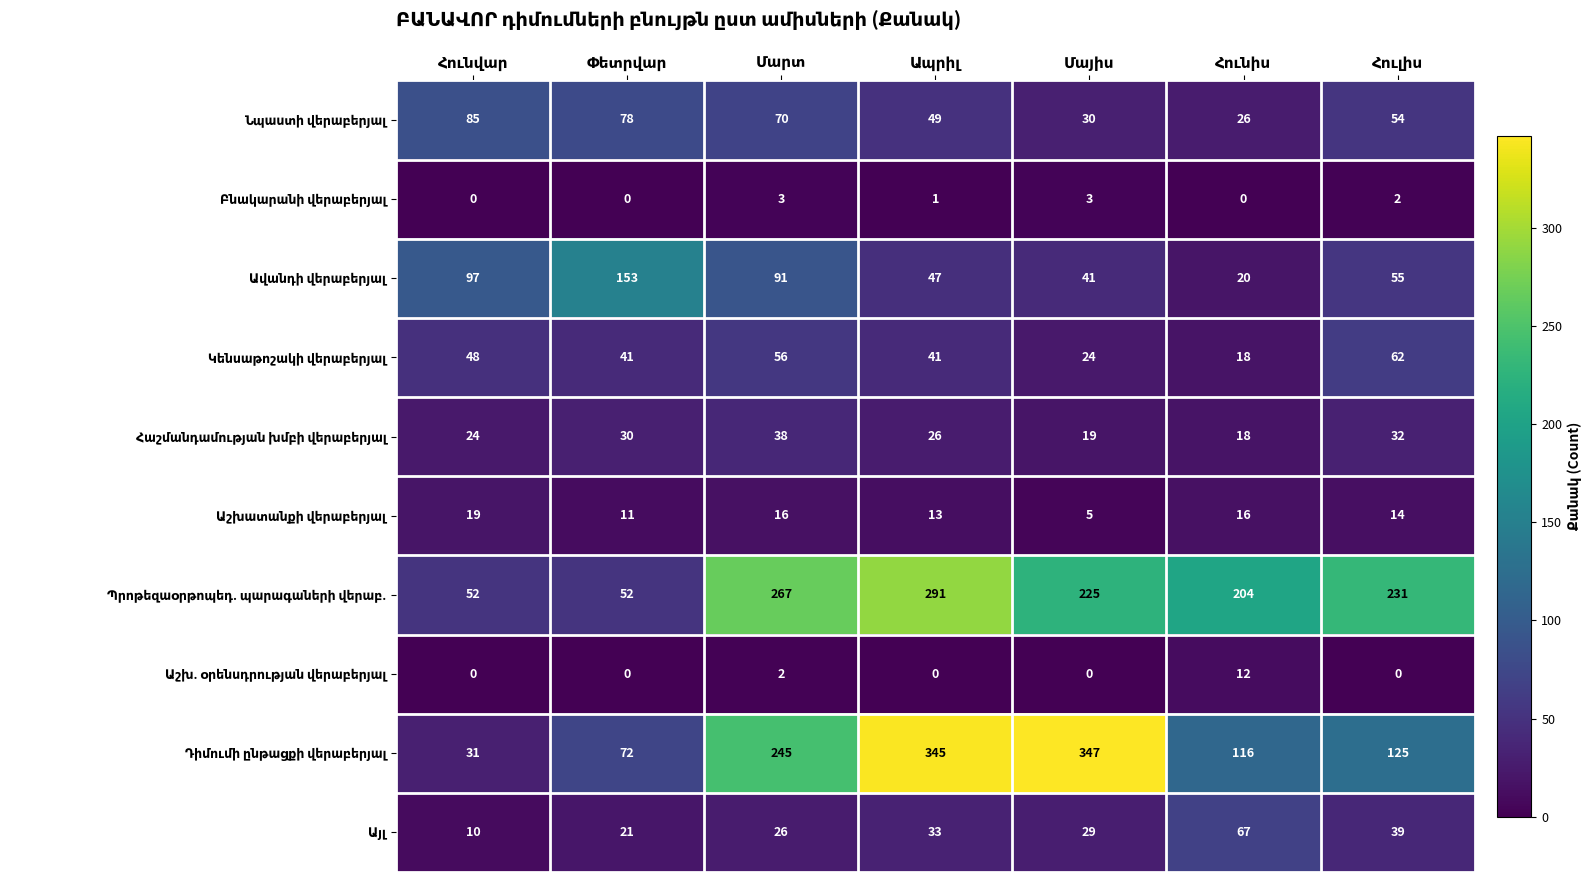

What is the greatest value displayed?

347